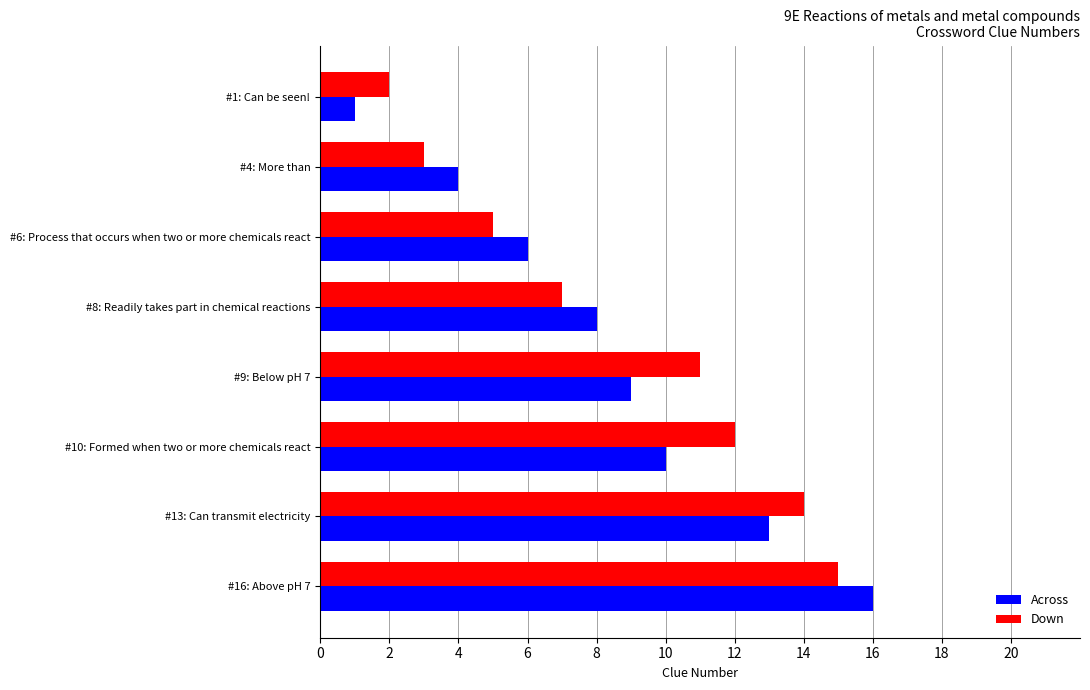

The value of Down at #9: Below pH 7 is 15. True or false?

False